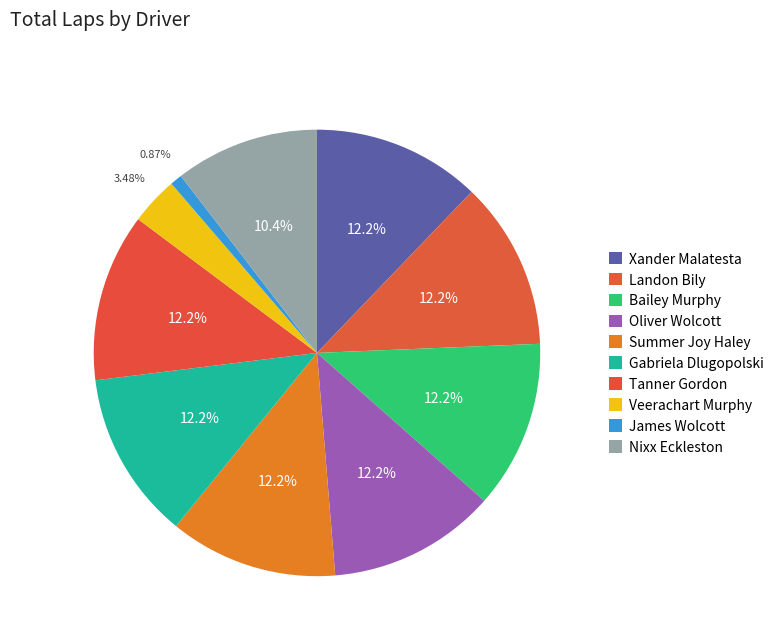

To the nearest percent, what is the combined percentage of Veerachart Murphy and Gabriela Dlugopolski?

16%